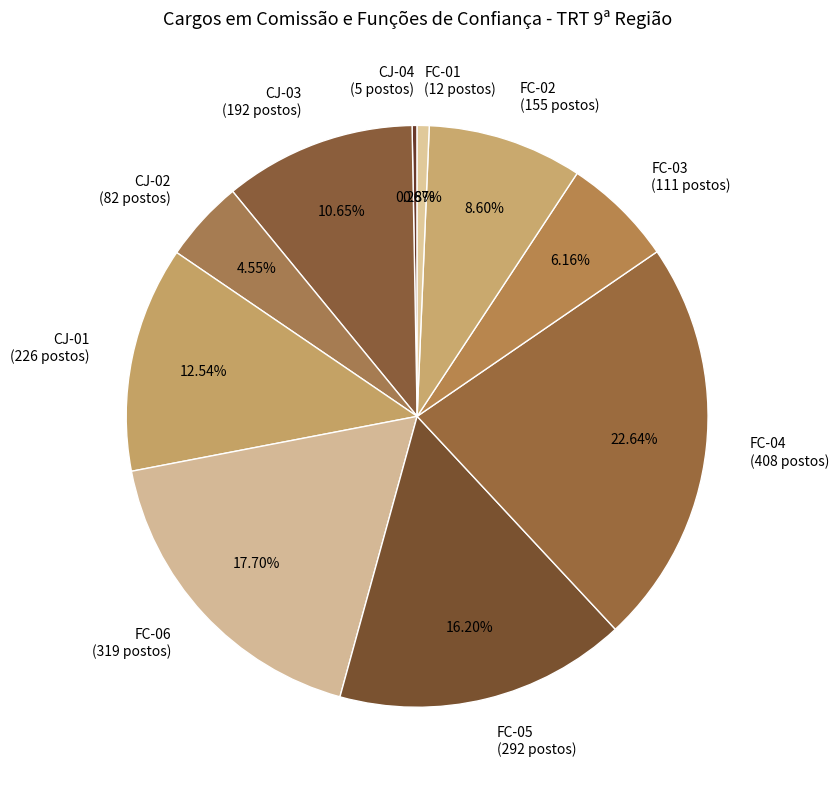

Combined, what portion of the pie is CJ-01 and FC-02?

21.1%